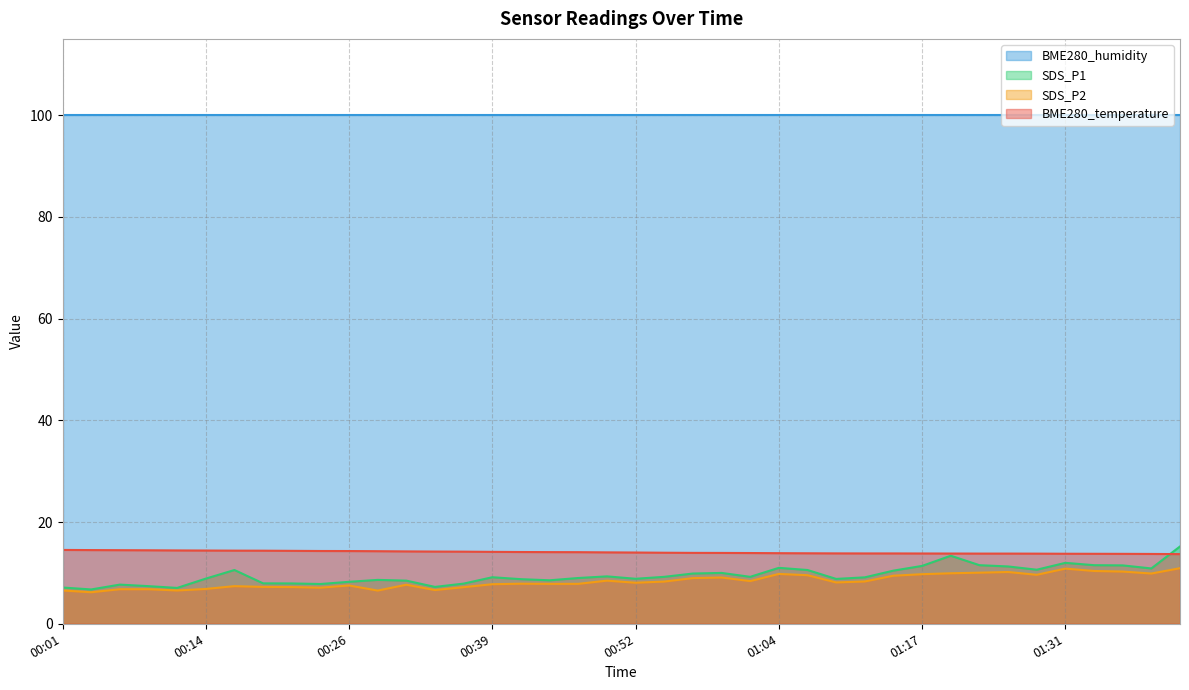

How many values in the SDS_P1 series exceed 9?

21